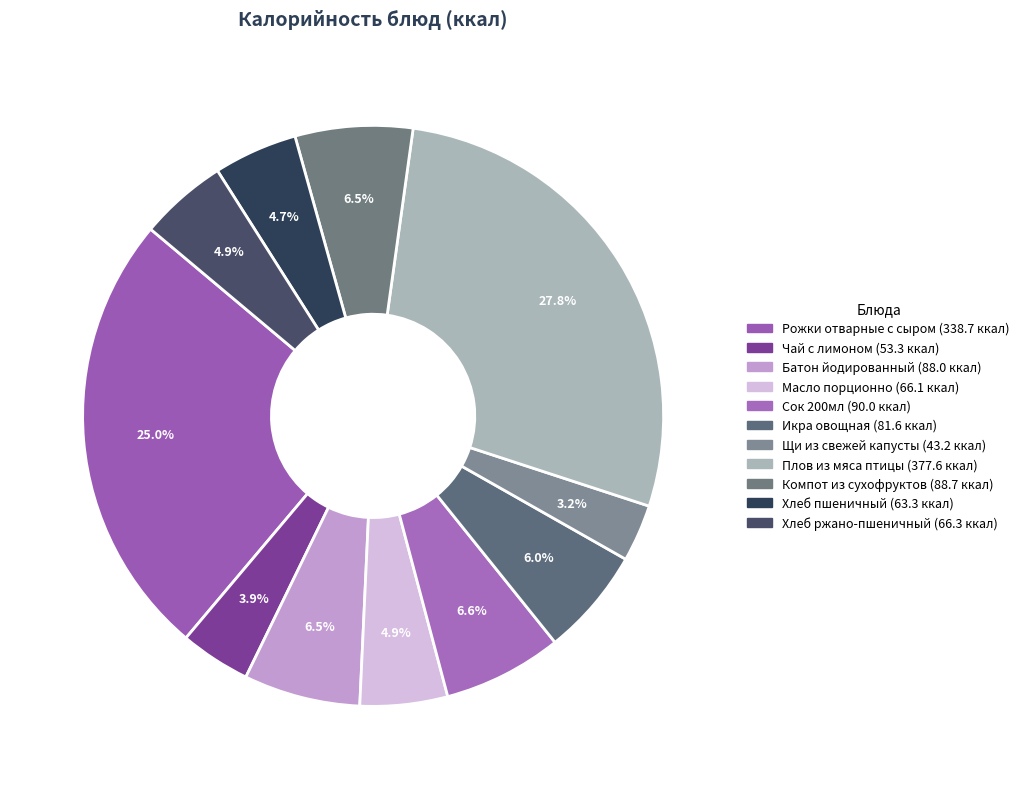

The Хлеб пшеничный slice represents 5% of the pie. True or false?

True